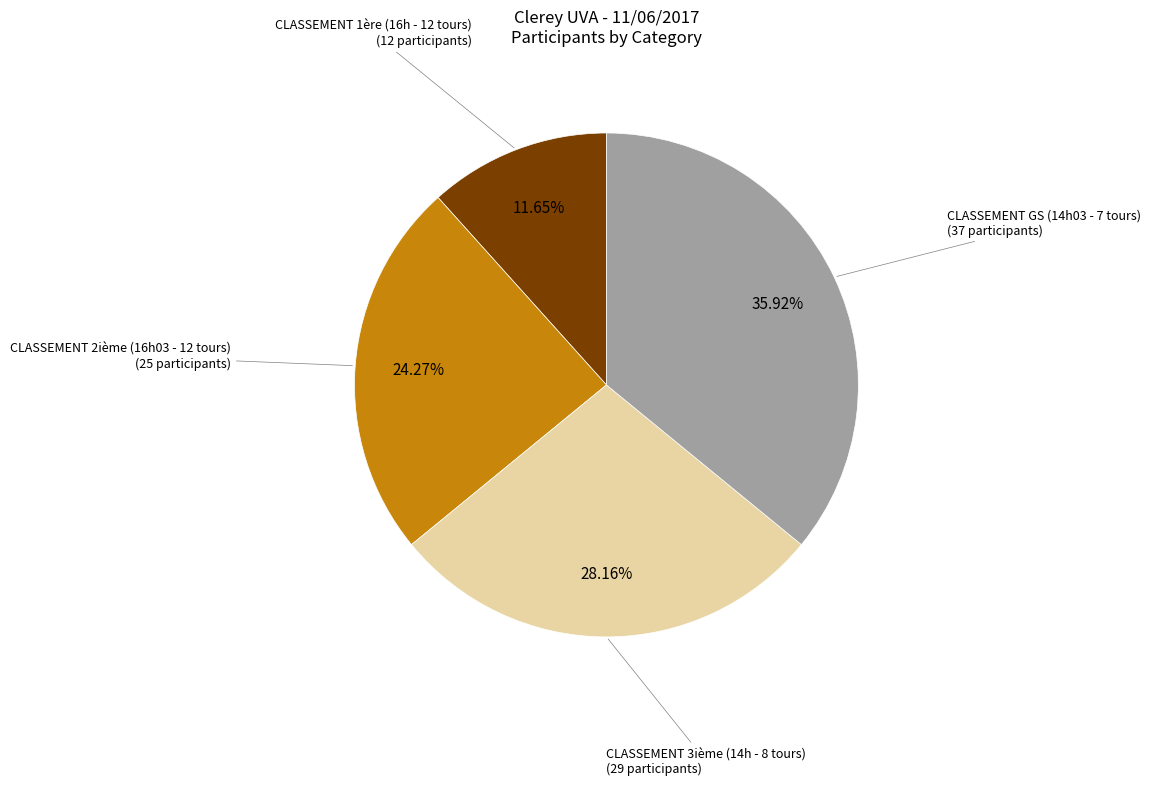

Is the sum of CLASSEMENT GS (14h03 - 7 tours) and CLASSEMENT 3ième (14h - 8 tours) greater than half?

Yes